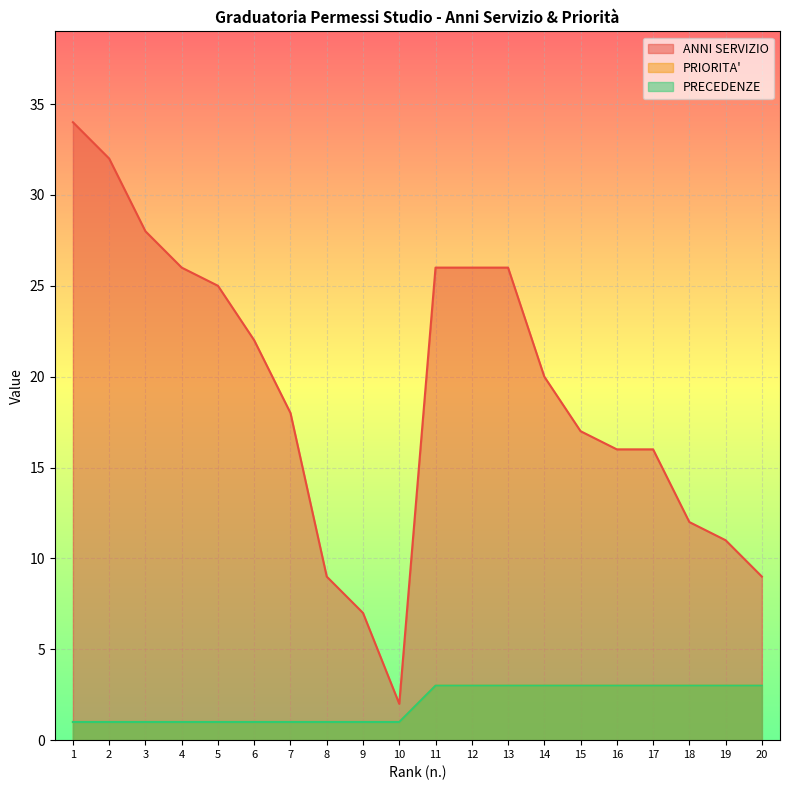

Where is PRECEDENZE nearest to the value 2?

1